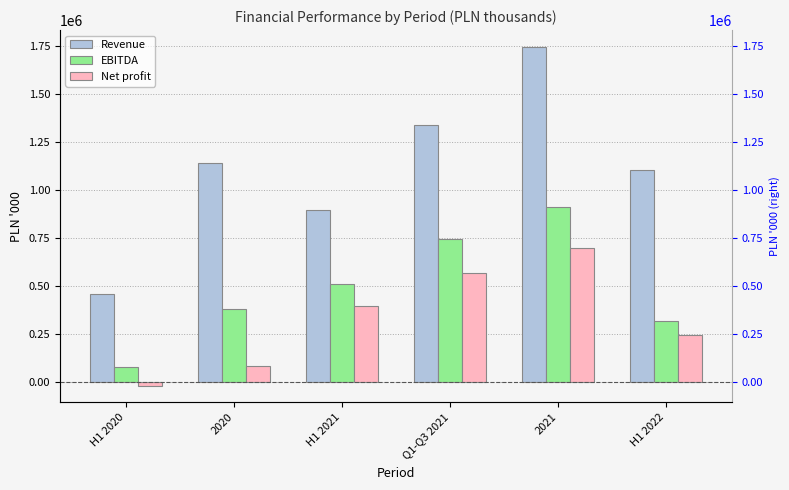

What are all the series names shown in the legend?

Revenue, EBITDA, Net profit